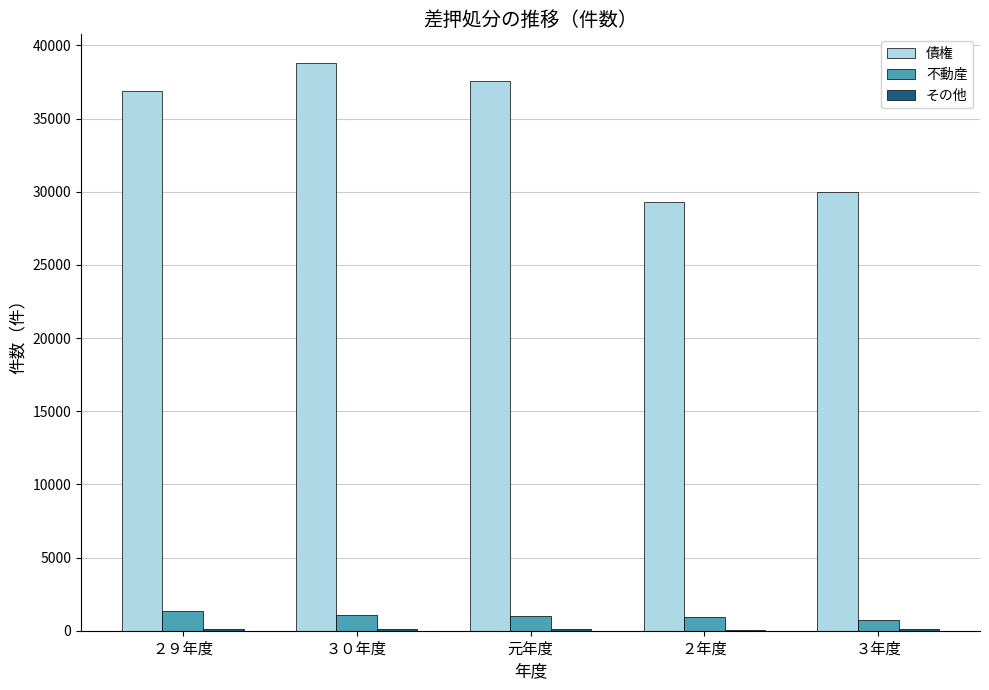

Which series has the largest total across all categories?

債権